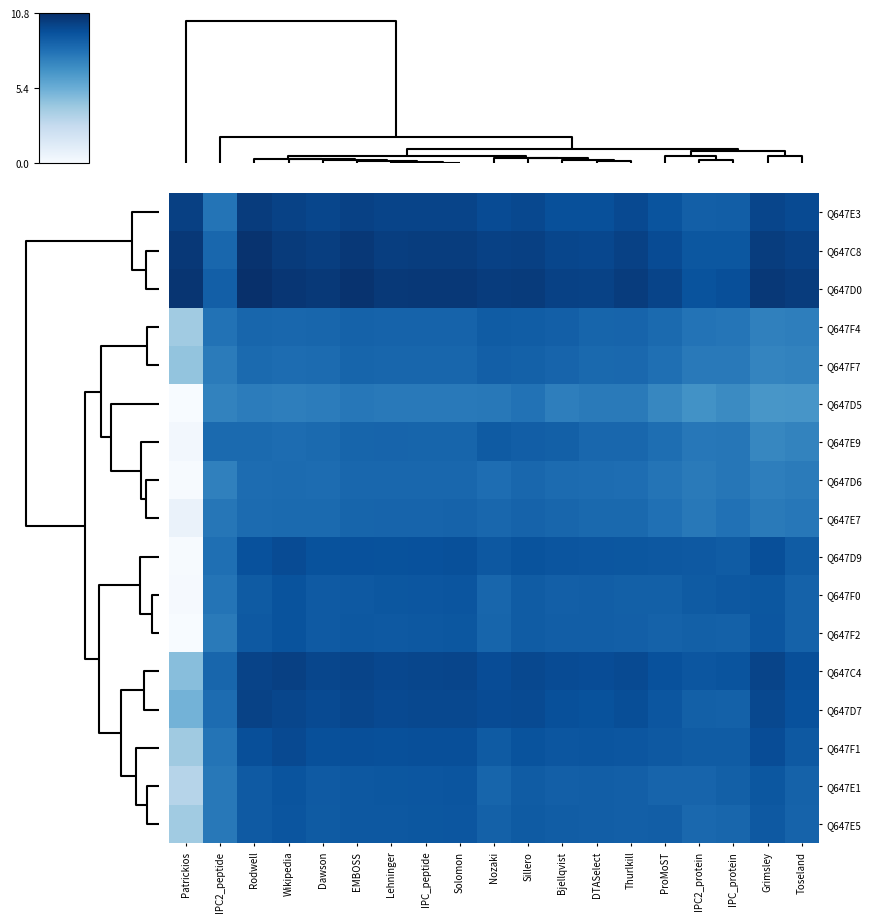

How many data points does each series have?

19